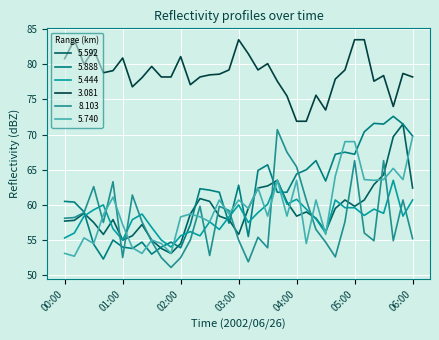

Reading left to right, list all the values displayed in this chart.

5.592: 00:00=57.7	00:10=57.8	00:20=58.8	00:30=57.5	00:40=55.8	00:50=57.9	01:00=55.0	01:10=55.6	01:20=57.2	01:30=55.0	01:40=53.8	01:50=53.1	02:00=54.5	02:10=58.7	02:20=60.9	02:30=60.5	02:40=58.4	02:50=57.9	03:00=55.8	03:10=59.5	03:20=62.4	03:30=62.7	03:40=63.5	03:50=60.4	04:00=58.4	04:10=59.0	04:20=58.1	04:30=56.2	04:40=59.5	04:50=60.7	05:00=59.8	05:10=60.7	05:20=62.9	05:30=64.3	05:40=69.7	05:50=71.5	06:00=62.4
5.888: 00:00=60.5	00:10=60.4	00:20=59.0	00:30=54.4	00:40=52.3	00:50=55.0	01:00=54.0	01:10=53.8	01:20=54.7	01:30=53.0	01:40=54.0	01:50=54.7	02:00=53.9	02:10=57.2	02:20=62.3	02:30=62.1	02:40=61.8	02:50=57.4	03:00=62.8	03:10=55.5	03:20=64.9	03:30=65.7	03:40=61.8	03:50=61.8	04:00=64.4	04:10=65.0	04:20=66.3	04:30=63.4	04:40=67.2	04:50=67.5	05:00=67.2	05:10=70.4	05:20=71.6	05:30=71.5	05:40=72.6	05:50=71.5	06:00=69.8
5.444: 00:00=55.3	00:10=56.0	00:20=58.4	00:30=59.3	00:40=60.0	00:50=56.6	01:00=55.0	01:10=57.9	01:20=58.7	01:30=56.8	01:40=55.0	01:50=54.0	02:00=55.6	02:10=56.2	02:20=55.6	02:30=57.6	02:40=56.5	02:50=58.3	03:00=60.0	03:10=57.5	03:20=58.9	03:30=60.1	03:40=63.5	03:50=60.1	04:00=60.8	04:10=59.4	04:20=58.0	04:30=56.0	04:40=60.7	04:50=59.6	05:00=59.6	05:10=58.5	05:20=59.4	05:30=58.8	05:40=63.5	05:50=58.4	06:00=60.7
3.081: 00:00=80.8	00:10=83.5	00:20=80.0	00:30=82.1	00:40=78.8	00:50=79.1	01:00=80.9	01:10=76.8	01:20=78.1	01:30=79.7	01:40=78.2	01:50=78.2	02:00=81.1	02:10=77.1	02:20=78.2	02:30=78.5	02:40=78.6	02:50=79.2	03:00=83.5	03:10=81.5	03:20=79.2	03:30=80.1	03:40=77.6	03:50=75.5	04:00=71.9	04:10=71.9	04:20=75.6	04:30=73.5	04:40=77.9	04:50=79.2	05:00=83.5	05:10=83.5	05:20=77.6	05:30=78.4	05:40=74.0	05:50=78.7	06:00=78.2
8.103: 00:00=58.1	00:10=58.2	00:20=58.9	00:30=62.6	00:40=57.5	00:50=63.3	01:00=52.5	01:10=61.4	01:20=57.6	01:30=54.8	01:40=52.5	01:50=51.1	02:00=52.5	02:10=55.0	02:20=59.8	02:30=52.8	02:40=59.8	02:50=59.2	03:00=55.0	03:10=51.9	03:20=55.4	03:30=53.9	03:40=70.7	03:50=67.5	04:00=65.4	04:10=60.7	04:20=56.5	04:30=54.7	04:40=52.6	04:50=57.6	05:00=66.3	05:10=56.0	05:20=54.9	05:30=66.3	05:40=54.9	05:50=60.7	06:00=55.2
5.740: 00:00=53.1	00:10=52.7	00:20=55.3	00:30=54.5	00:40=58.6	00:50=61.1	01:00=57.2	01:10=53.9	01:20=53.1	01:30=55.0	01:40=54.5	01:50=53.1	02:00=58.3	02:10=58.7	02:20=58.3	02:30=57.6	02:40=60.7	02:50=58.7	03:00=60.7	03:10=59.5	03:20=62.4	03:30=58.4	03:40=63.5	03:50=58.4	04:00=63.5	04:10=54.5	04:20=60.7	04:30=55.8	04:40=64.1	04:50=69.0	05:00=69.0	05:10=63.6	05:20=63.5	05:30=63.6	05:40=65.2	05:50=63.6	06:00=69.7